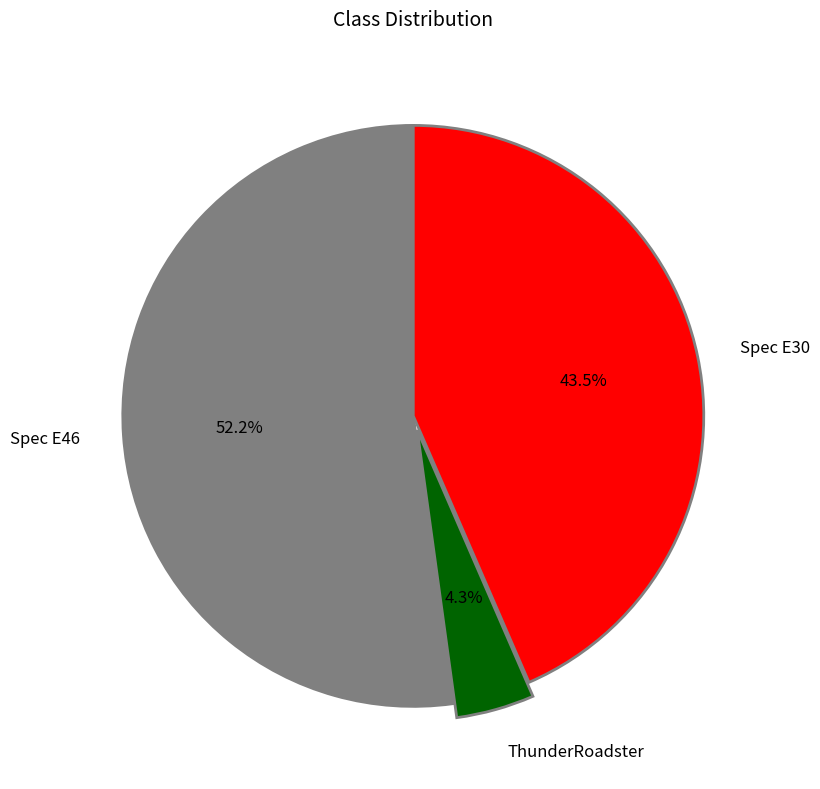

Is it true that ThunderRoadster is 4% of the pie?

True